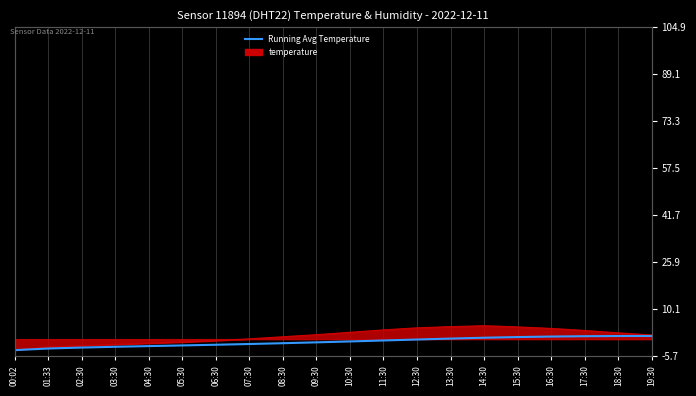

What is the sum of the values at 08:30 and 04:30?

-3.7